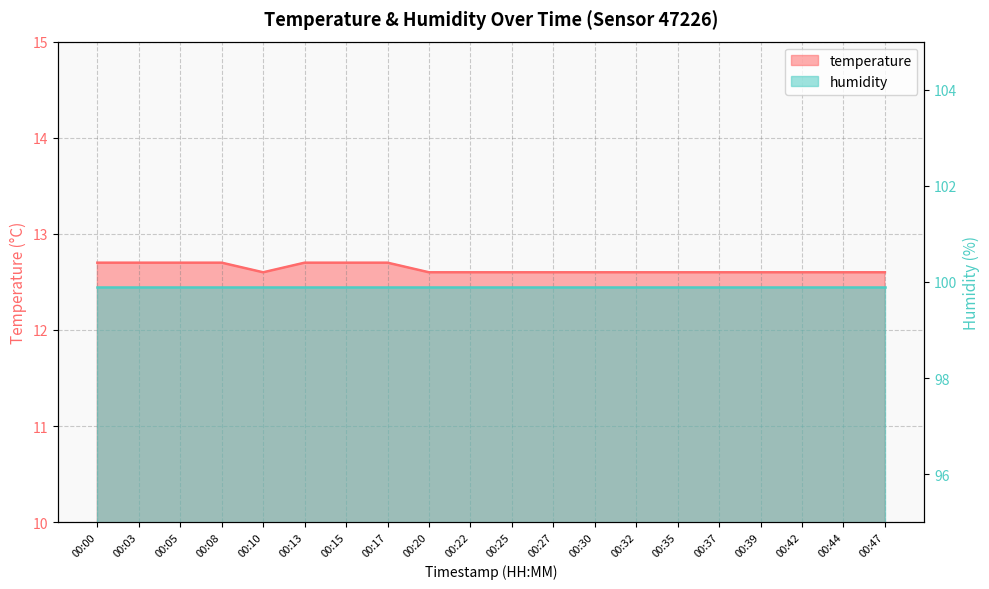

Reading right to left, extract all data points from this chart.

12.6	12.6	12.6	12.6	12.6	12.6	12.6	12.6	12.6	12.6	12.6	12.6	12.7	12.7	12.7	12.6	12.7	12.7	12.7	12.7